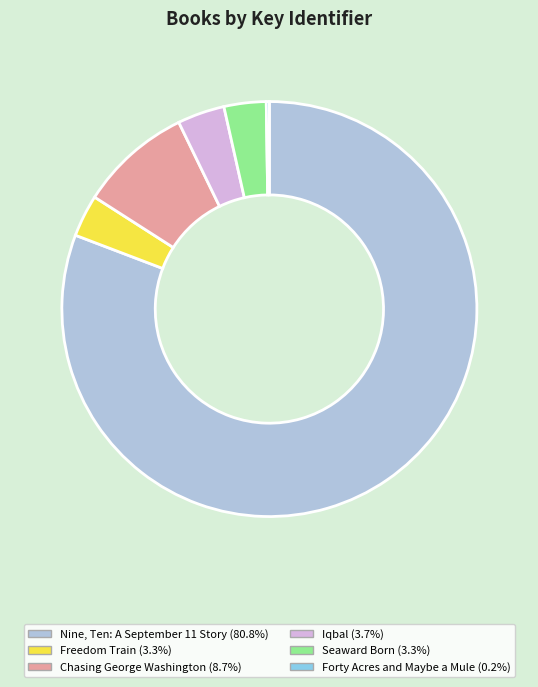

Does Iqbal account for over 50% of the chart?

No